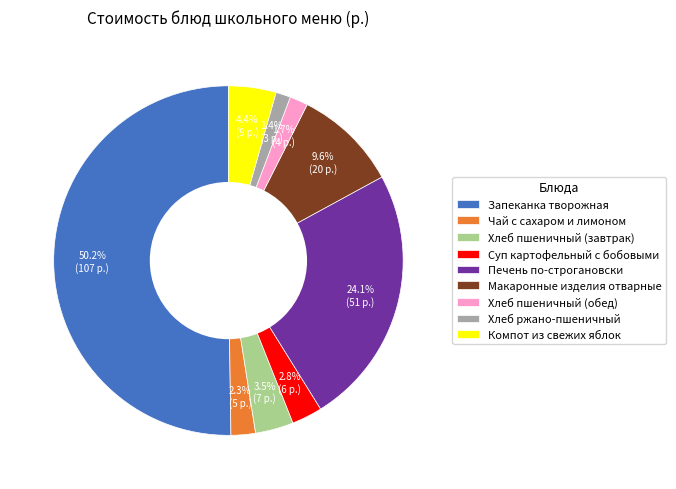

What is the ratio of the value at Чай с сахаром и лимоном to the value at Суп картофельный с бобовыми?

0.8